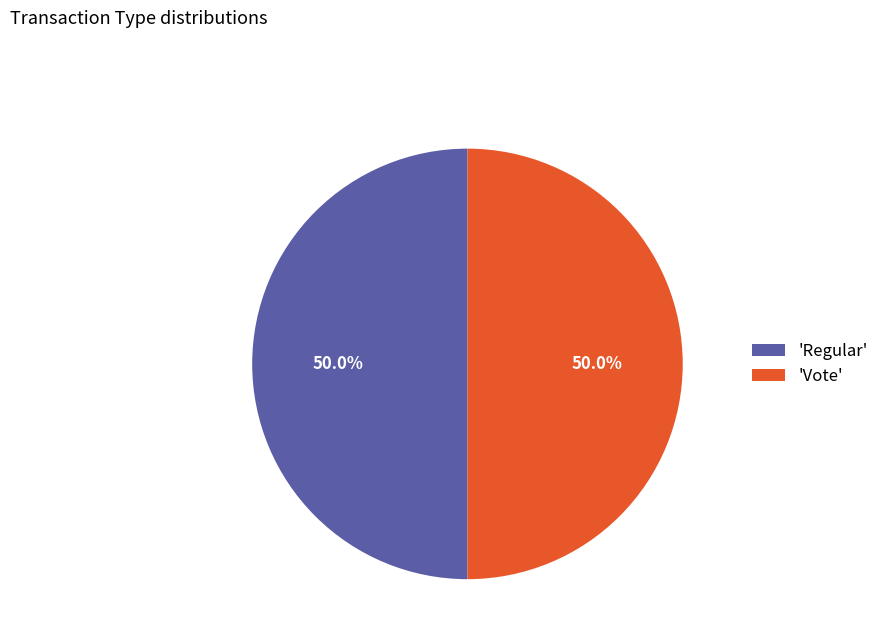

To the nearest percent, what is the difference between the largest and smallest slice percentages?

0%